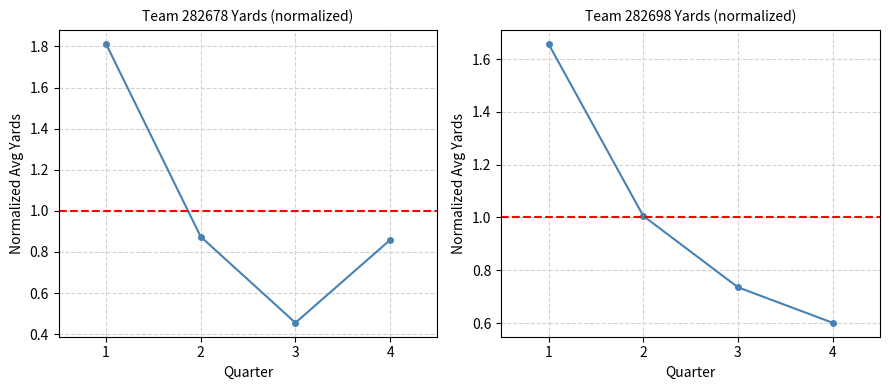

What is the difference between the highest and lowest values at 4?

0.3